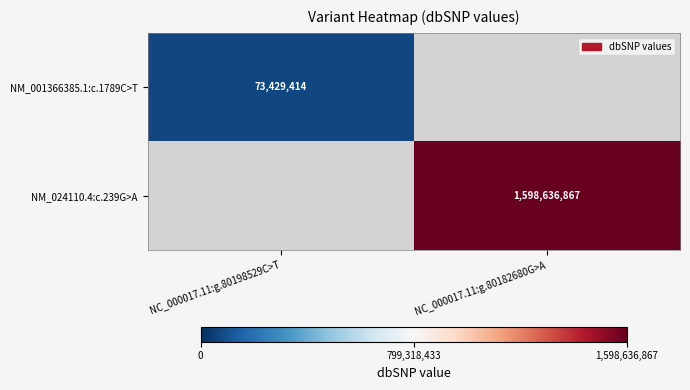

The value of NM_024110.4:c.239G>A at NC_000017.11:g.80182680G>A is 1598636867. True or false?

True